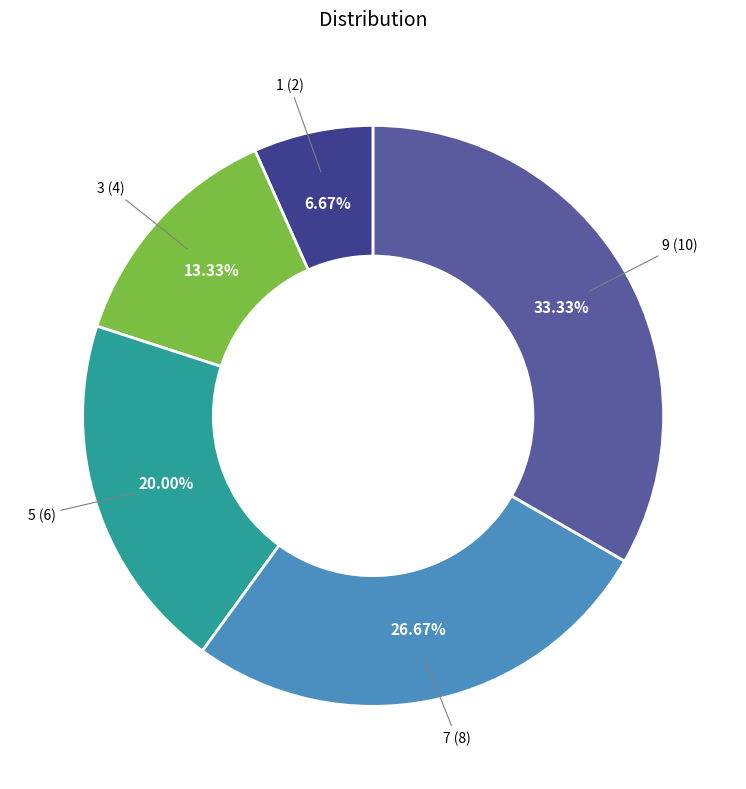

True or false: 7 accounts for 19% of the total.

False